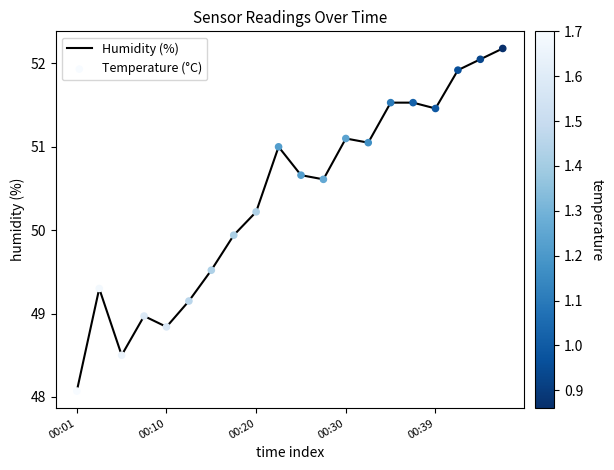

What is the greatest value displayed?

52.2